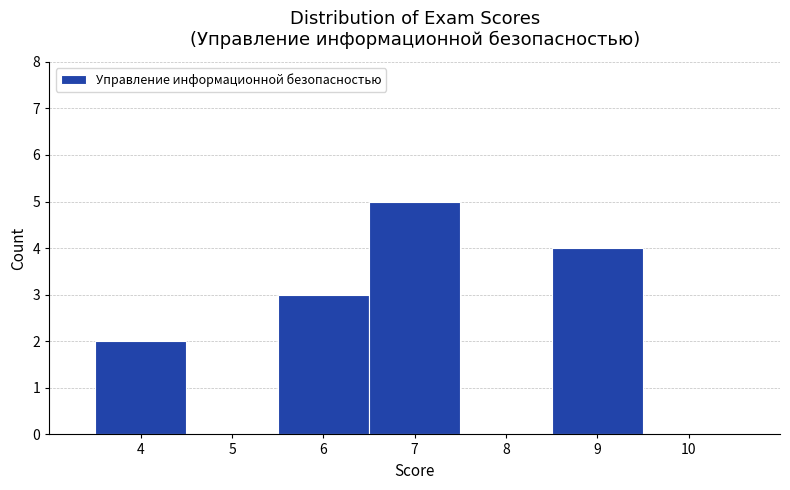

Reading left to right, transcribe this chart: for each bar, give the range it covers on the x-axis and its height. The values are not printed on the chart, so give them approximately, as read against the axis.

3.5 to 4.5: 2
4.5 to 5.5: 0
5.5 to 6.5: 3
6.5 to 7.5: 5
7.5 to 8.5: 0
8.5 to 9.5: 4
9.5 to 10.5: 0